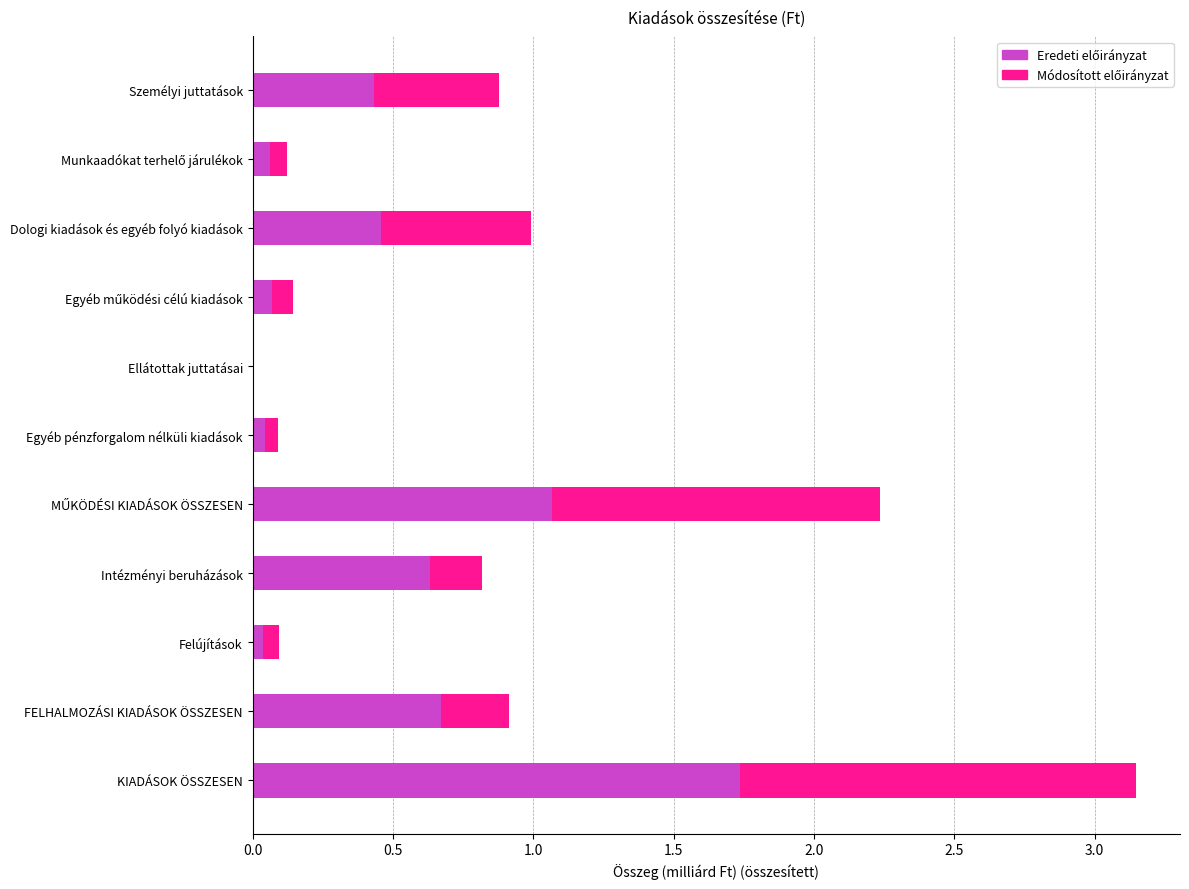

At which category is the sum across all series the highest?

KIADÁSOK ÖSSZESEN